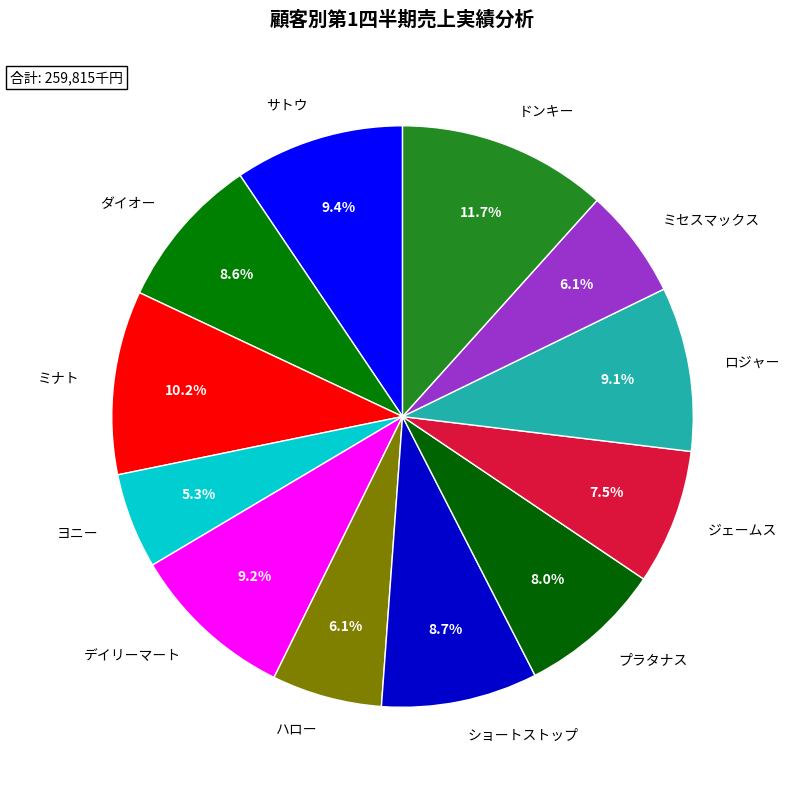

To the nearest percent, what is the combined percentage of ミセスマックス and ダイオー?

15%